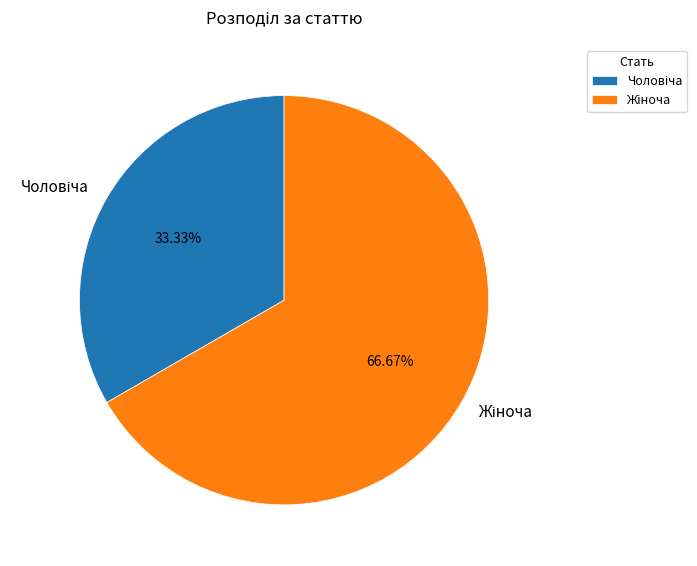

Is there any slice that represents more than half of the pie?

Yes